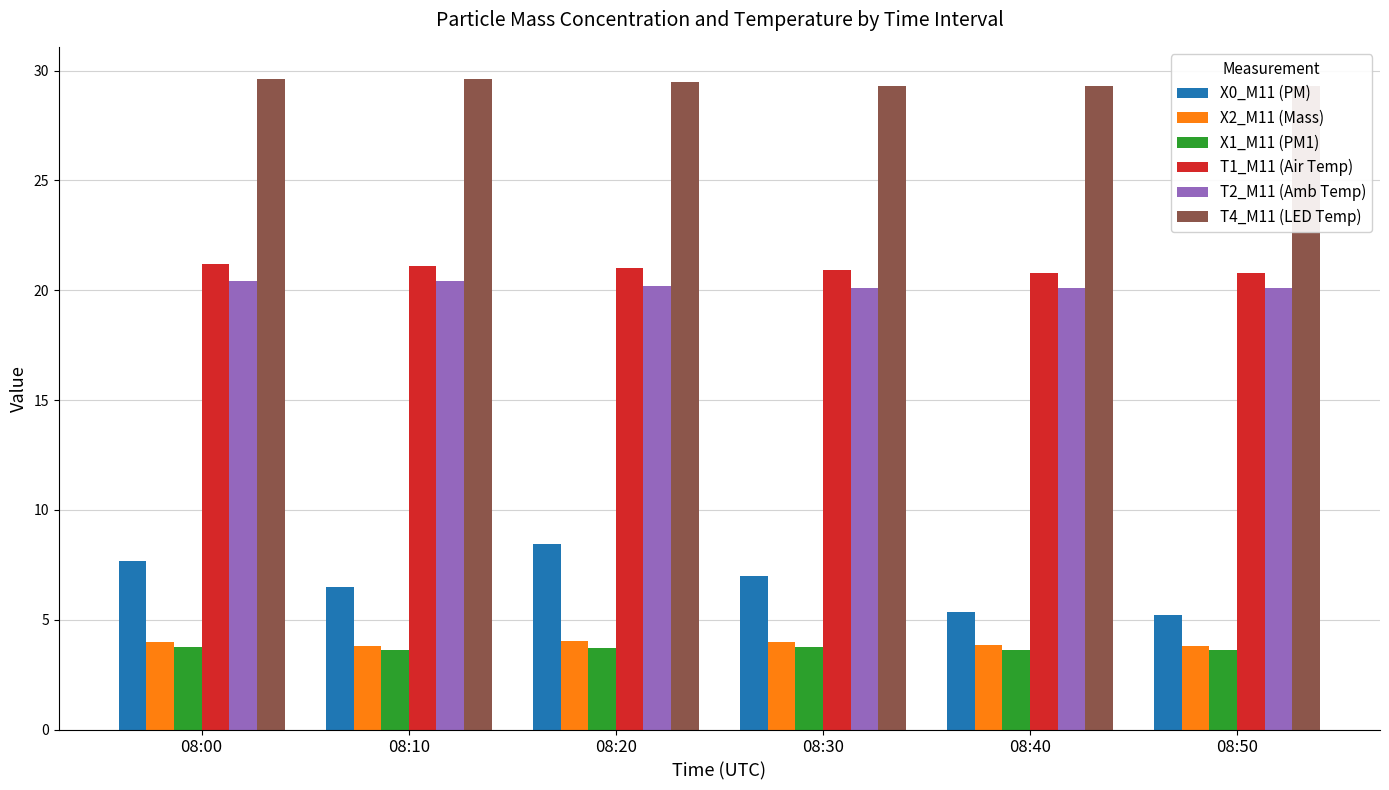

The T4_M11 (LED Temp) series shows 14.5 at 08:20. True or false?

False